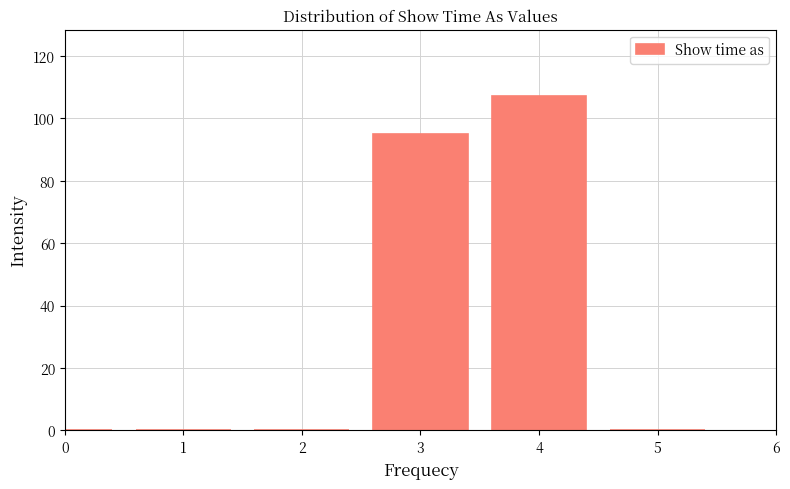

Reading left to right, extract all data points from this chart.

0=0	1=0	2=0	3=95	4=107	5=0